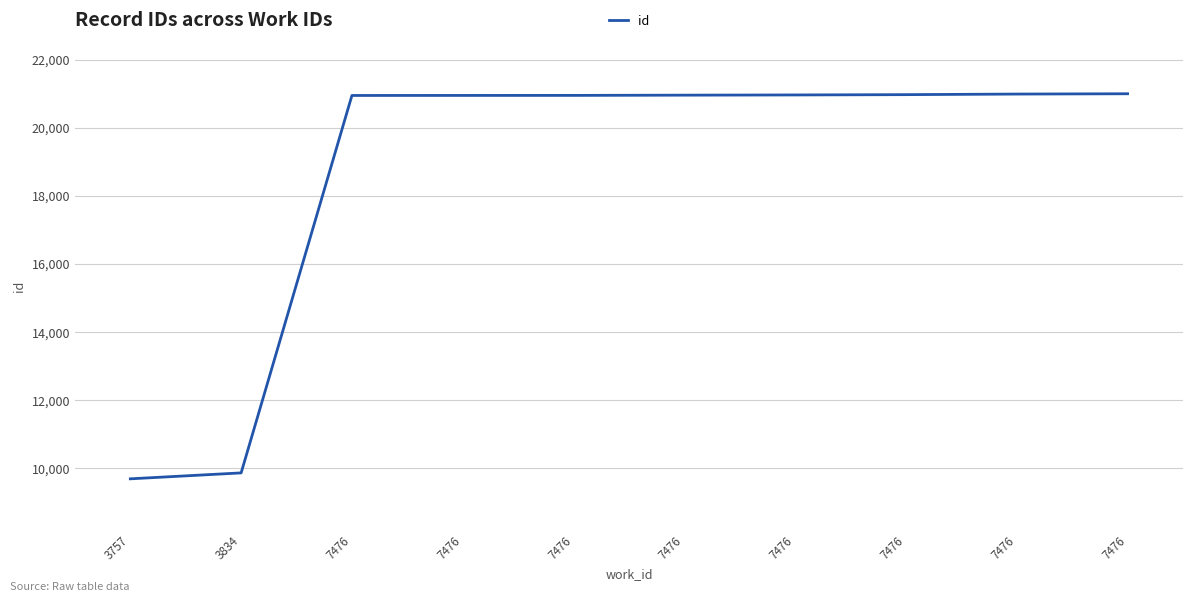

How many lines are shown in the chart?

1